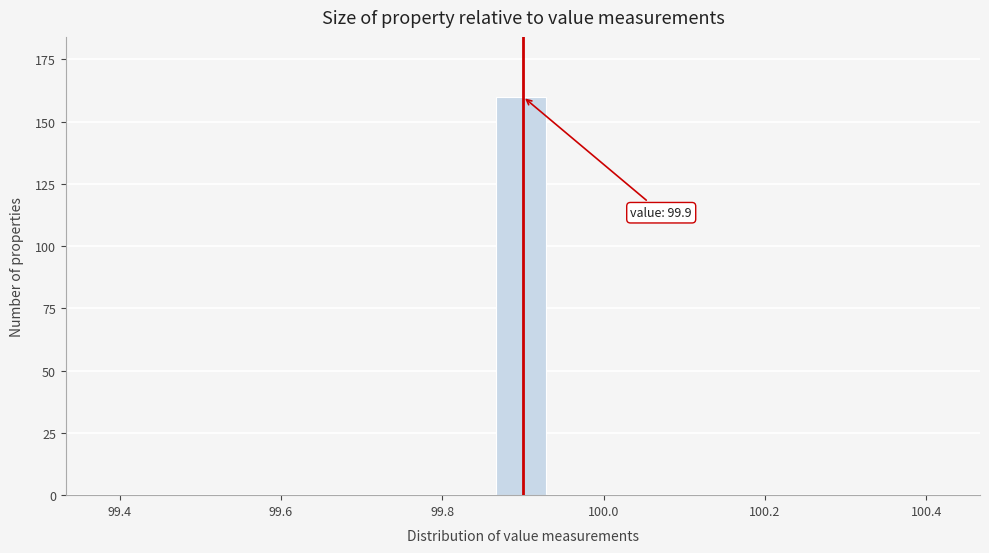

Around what value on the x-axis is the tallest bar? Give the approximate position of its centre, as read against the axis.

99.90